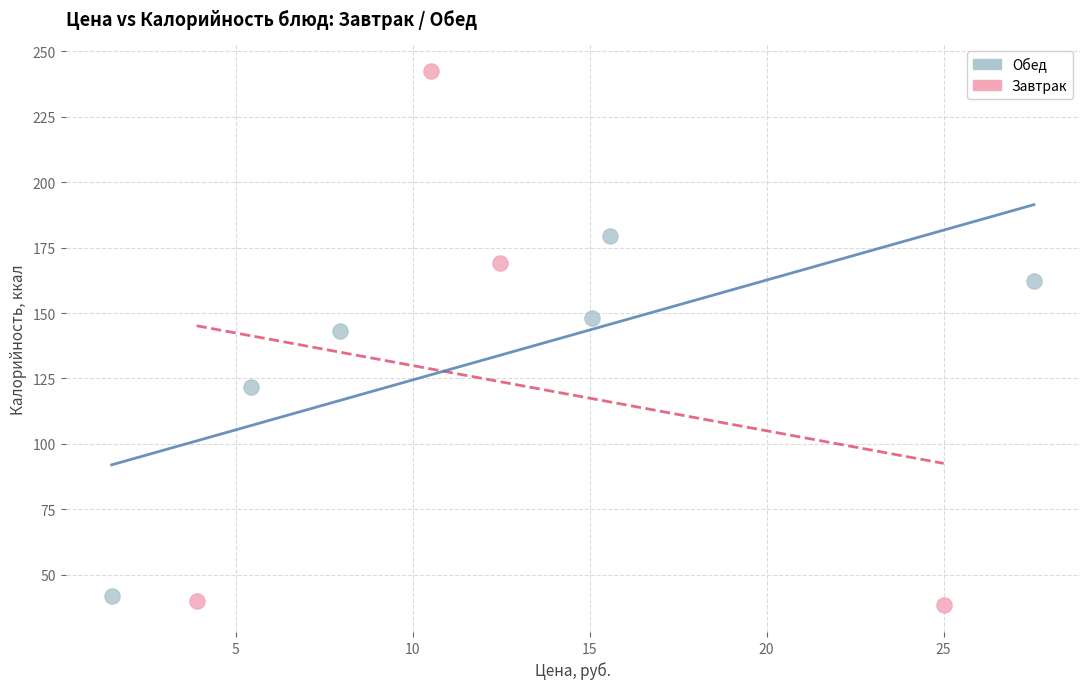

Which series has the largest Y range (max minus min)?

Завтрак